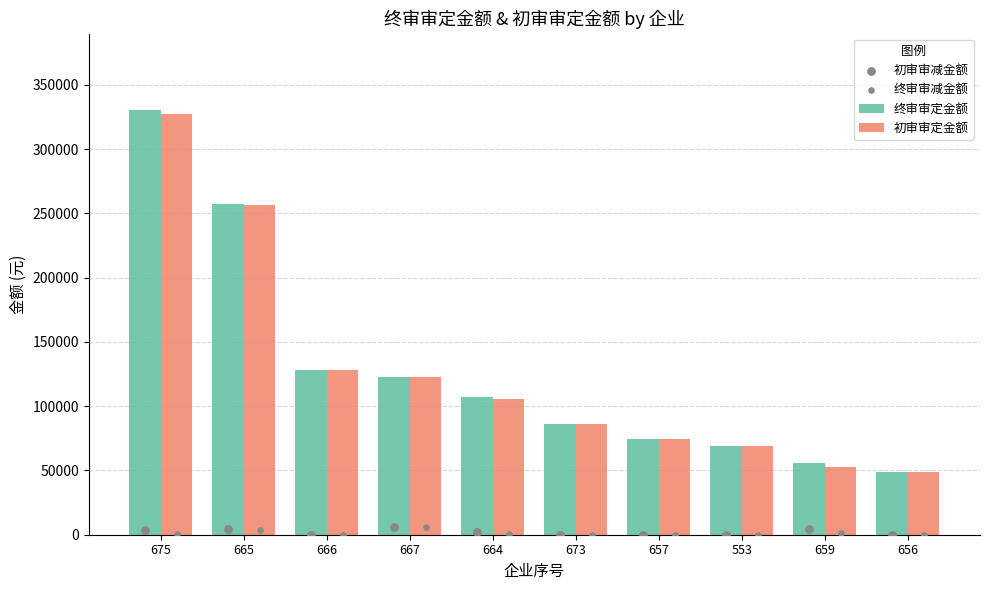

Which series has the largest total across all categories?

终审审定金额